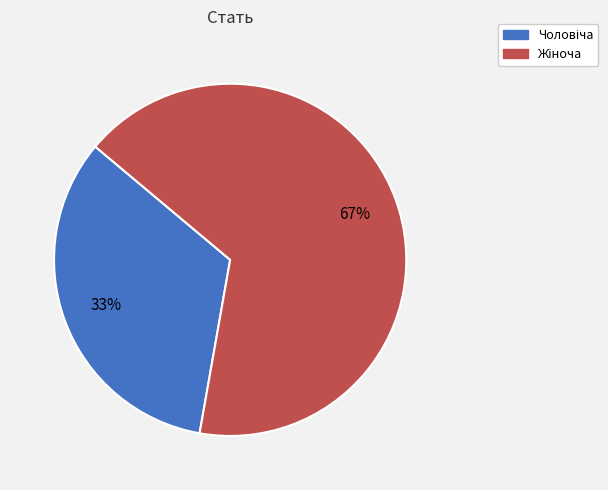

Is there a majority slice in this chart?

Yes